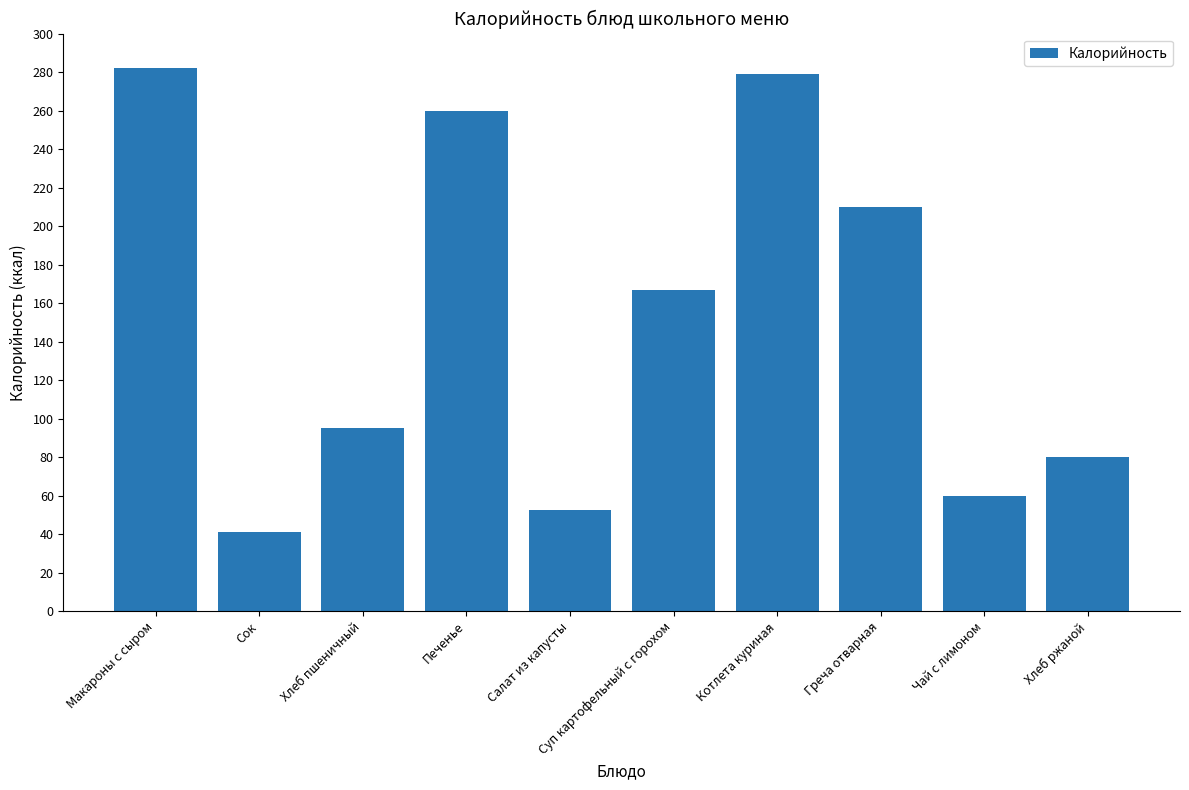

What is the maximum value shown in the chart?

282.0